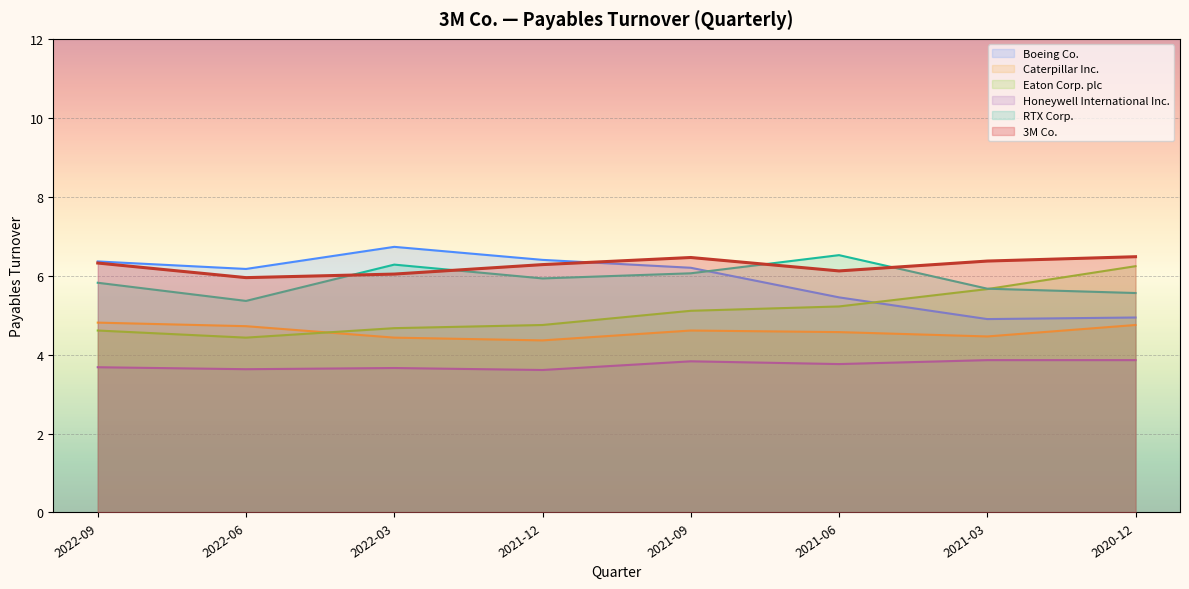

Is it true that Caterpillar Inc. equals 4.4 at 2021-12?

True